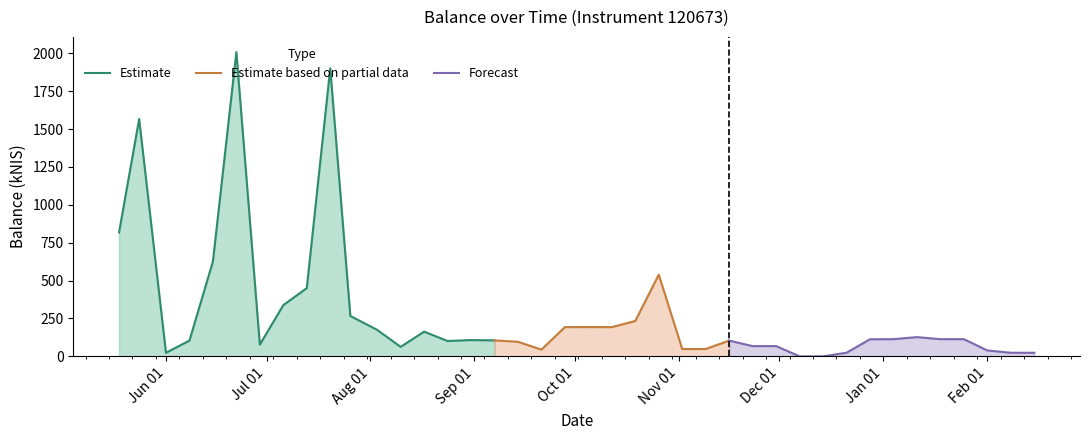

The chart shows a value of 179.0 at 2024-01-04. True or false?

False